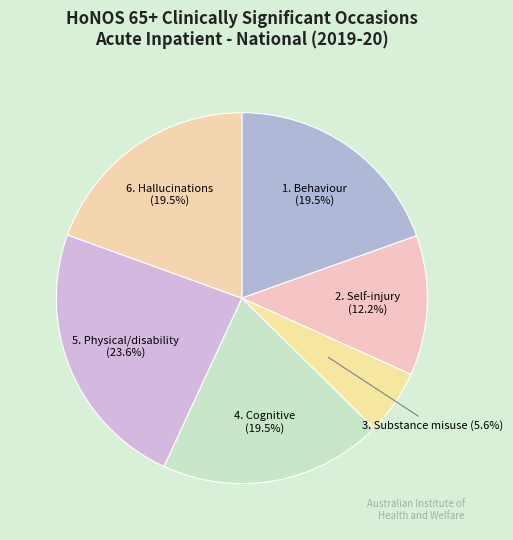

Approximately how many times larger is the value at 3. Substance misuse compared to 1. Behaviour?

0.3